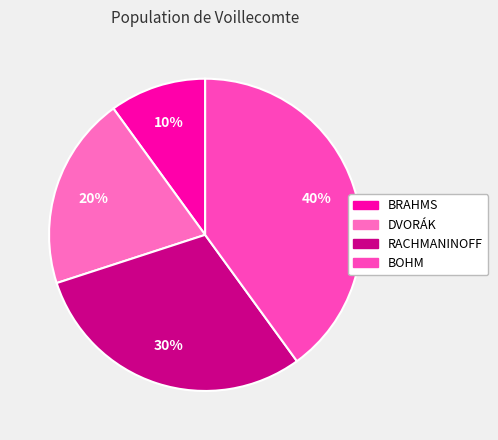

Count the number of slices in the pie.

4